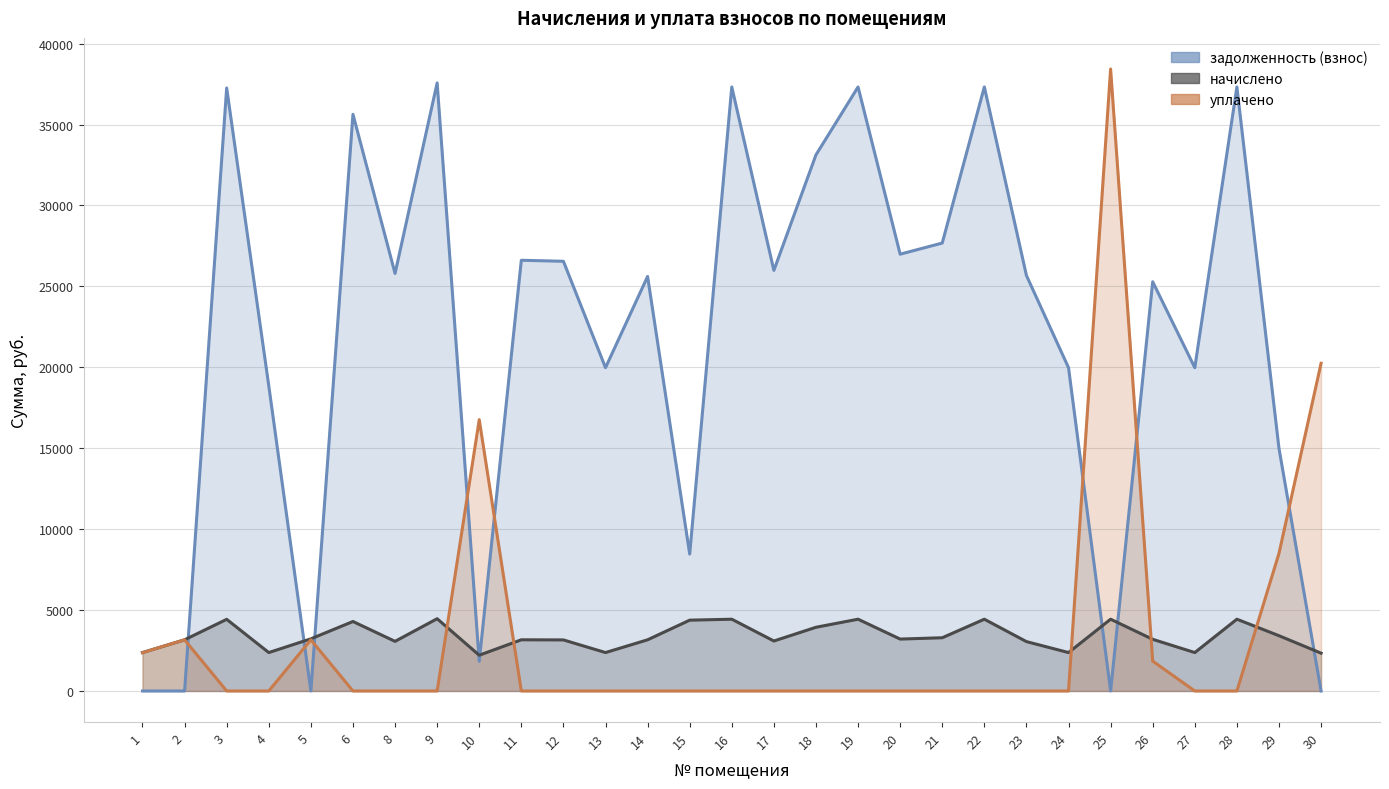

The value of задолженность (взнос) at 22 is 50212.9. True or false?

False